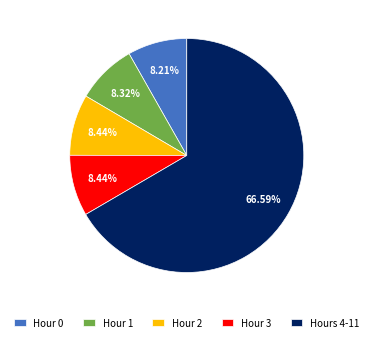

Approximately how many times larger is the value at Hours 4-11 compared to Hour 3?

7.9